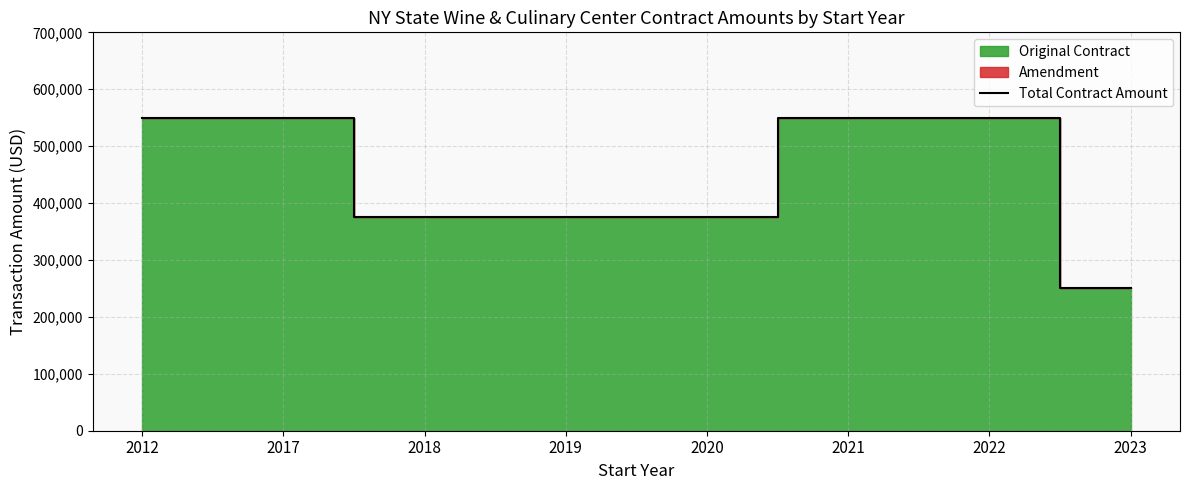

What is the change in value from 2019 to 2023?

-125000